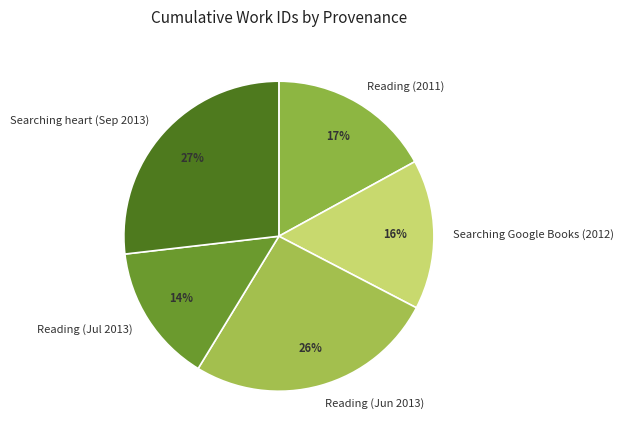

How many slices are in this pie chart?

5